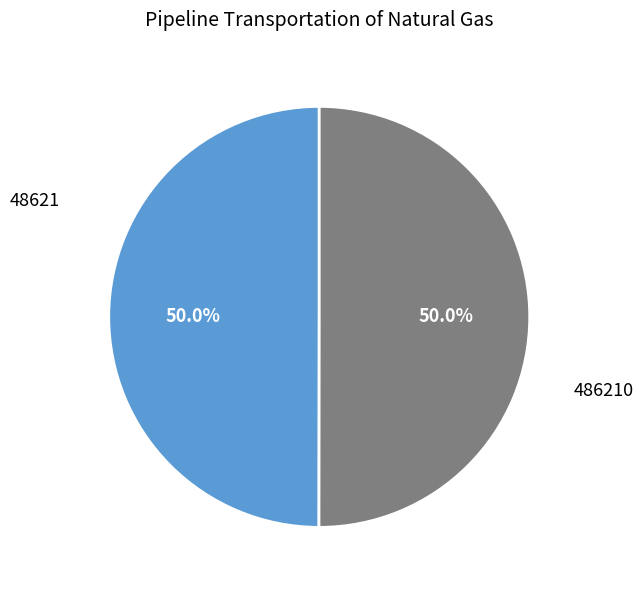

What percentage is NOT represented by 486210?

50.0%